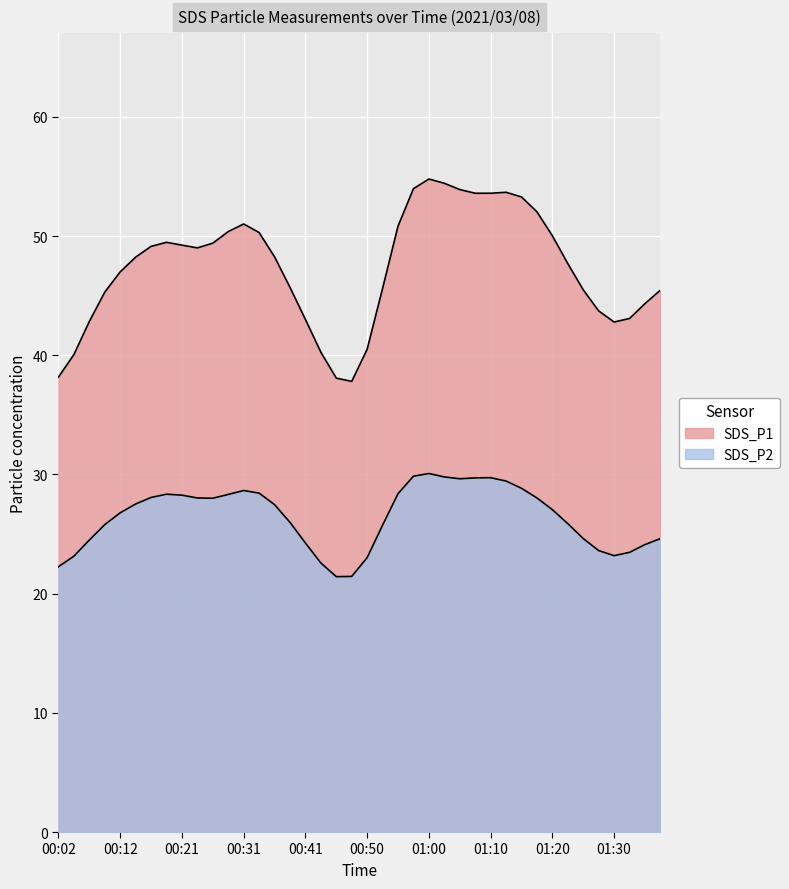

Which series has the widest spread of values?

SDS_P1